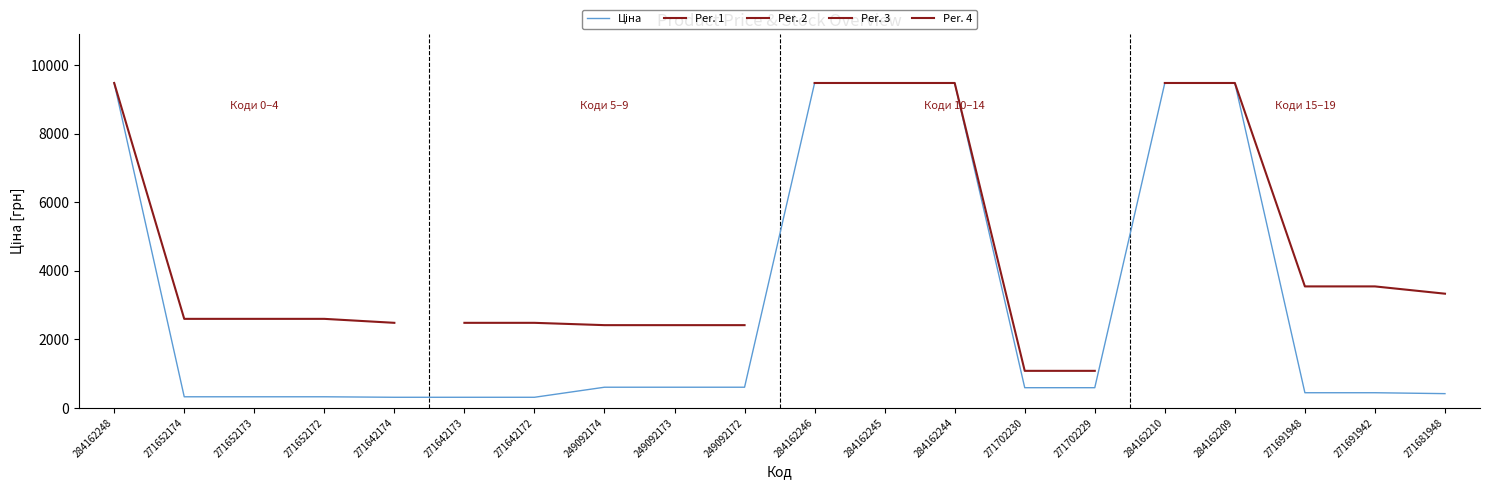

Which has a higher value, 271702230 or 249092174?

249092174